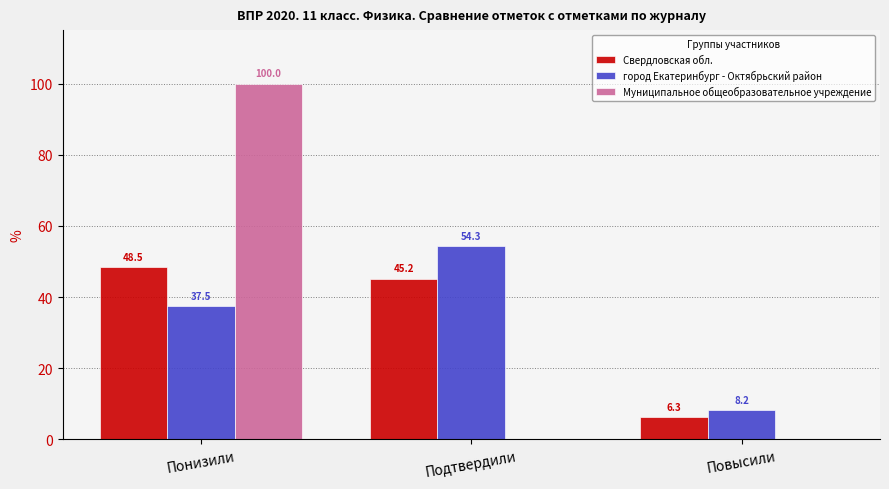

What is the sum of the Муниципальное общеобразовательное учреждение values at Повысили and Понизили?

100.0